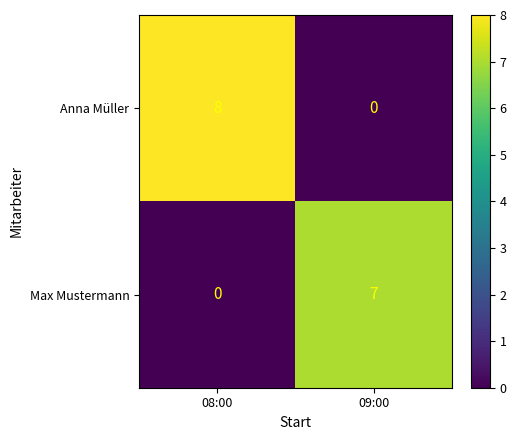

Rank the series by their maximum value, from highest to lowest.

Anna Müller, Max Mustermann